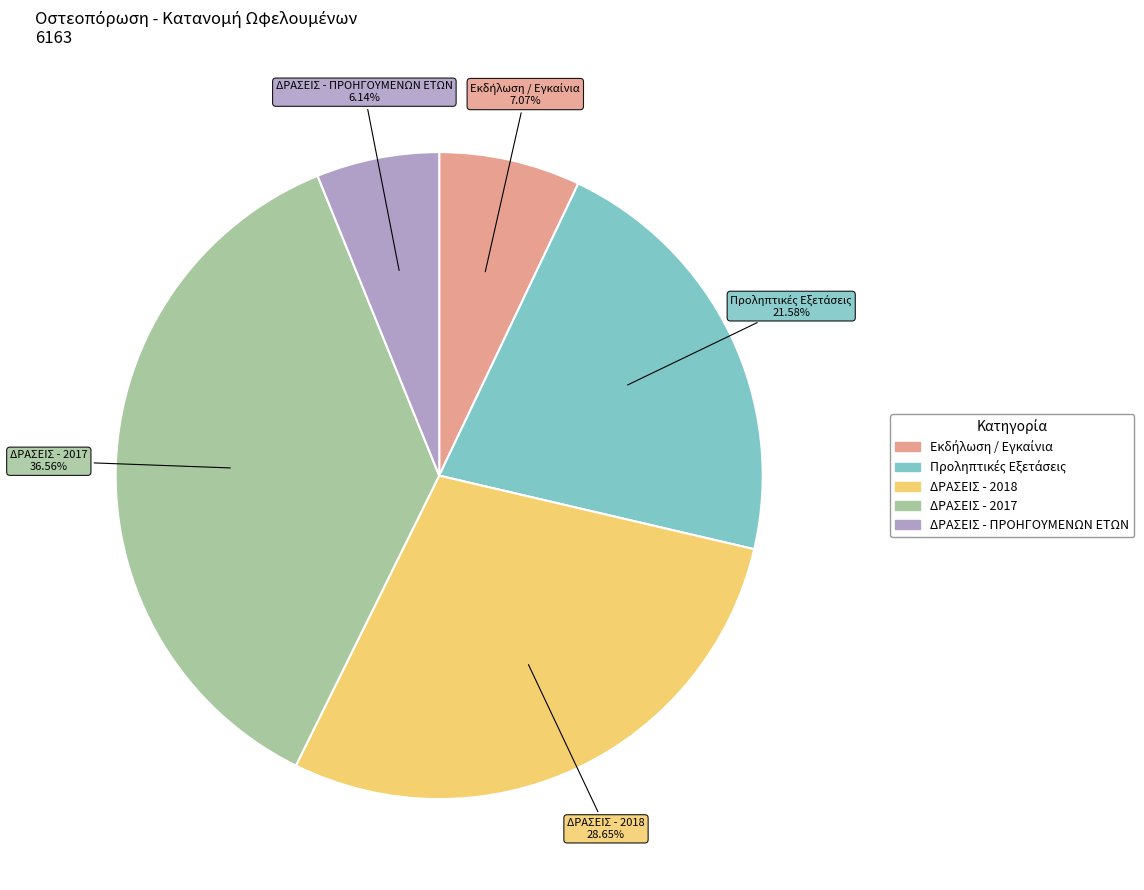

Between ΔΡΑΣΕΙΣ - 2018 and ΔΡΑΣΕΙΣ - ΠΡΟΗΓΟΥΜΕΝΩΝ ΕΤΩΝ, which is larger?

ΔΡΑΣΕΙΣ - 2018